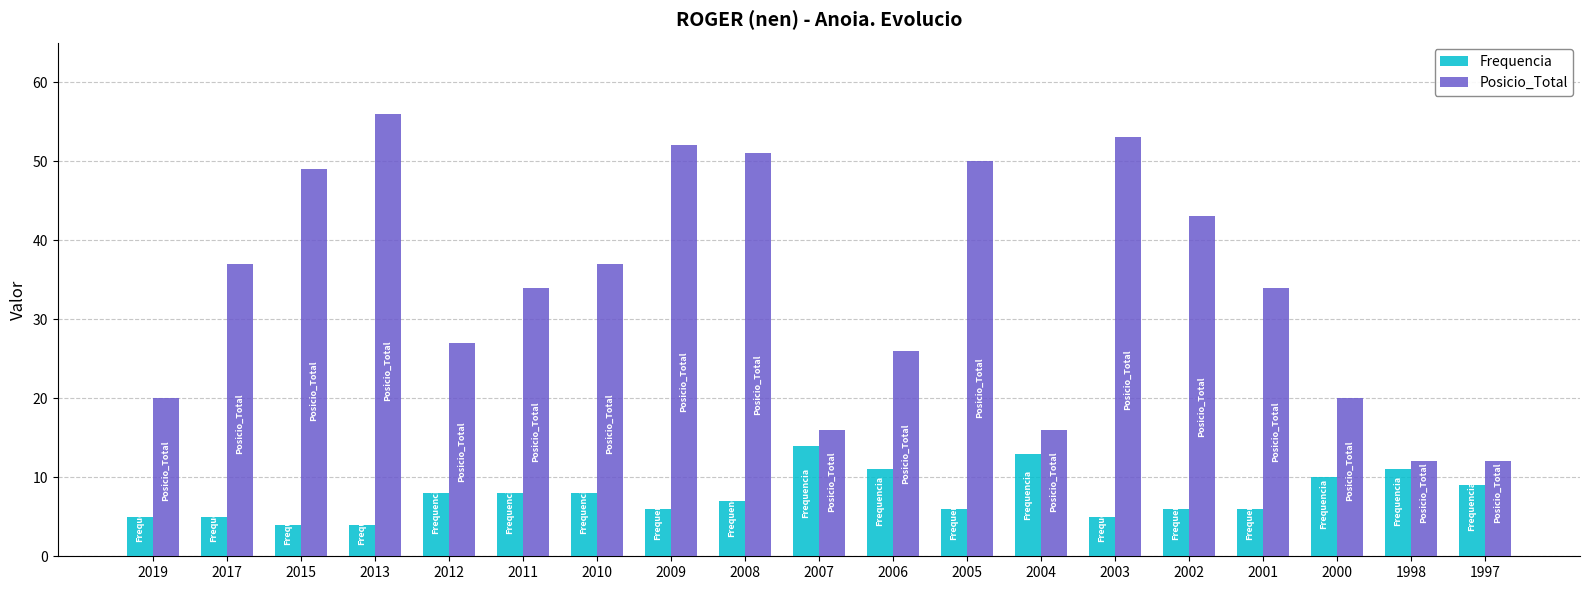

What is the difference between the maximum and minimum values in the Posicio_Total series?

44